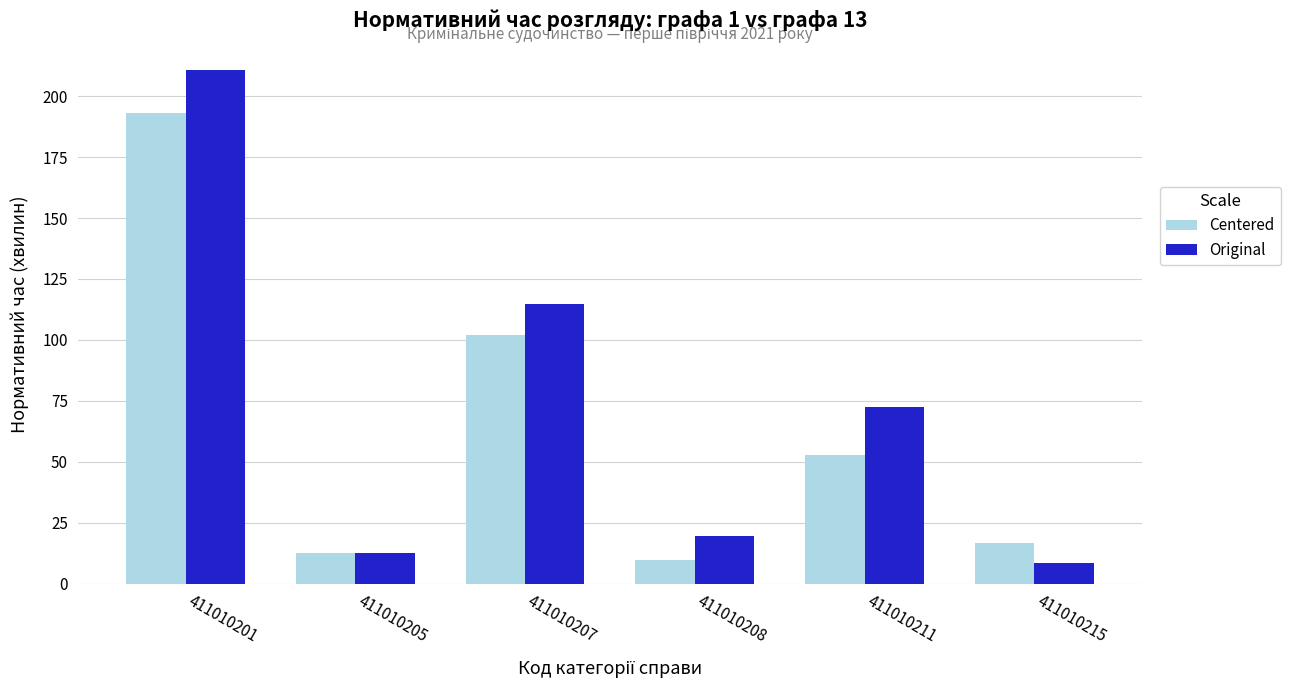

Between 411010207 and 411010211, which series saw the biggest shift?

Centered